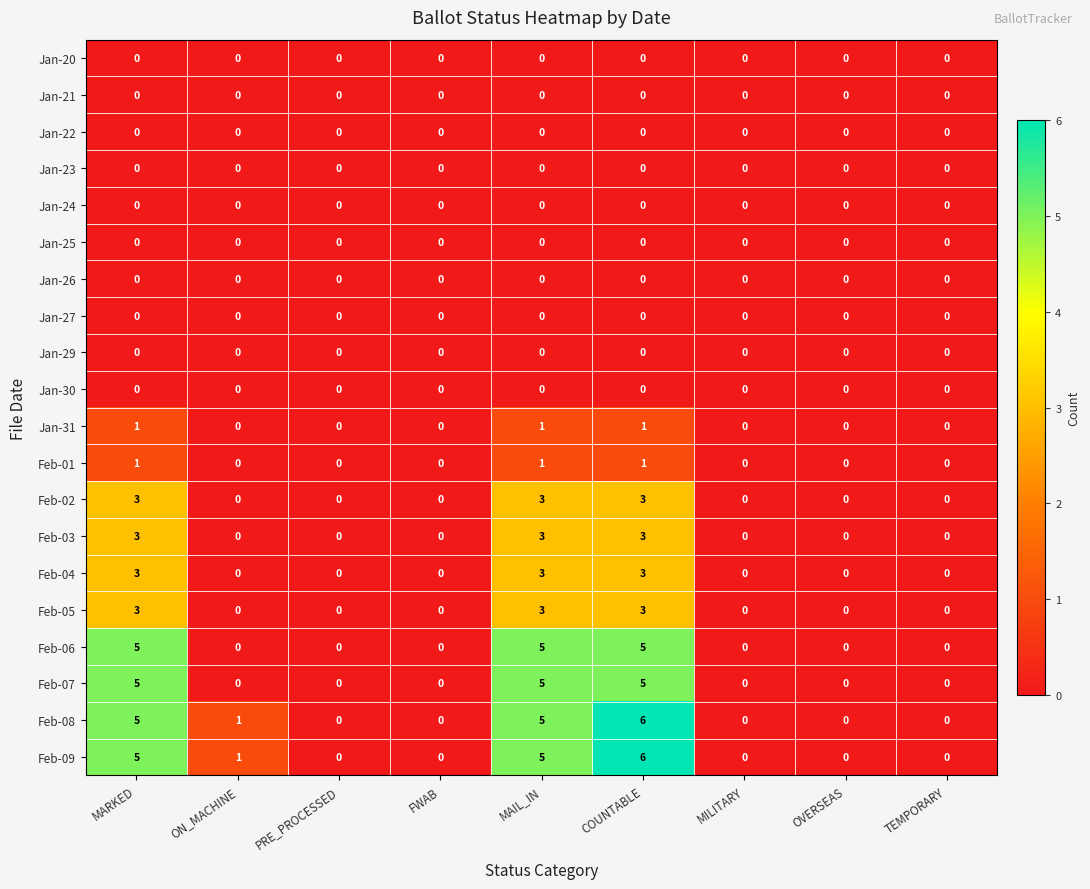

What is the maximum value for Feb-07?

5